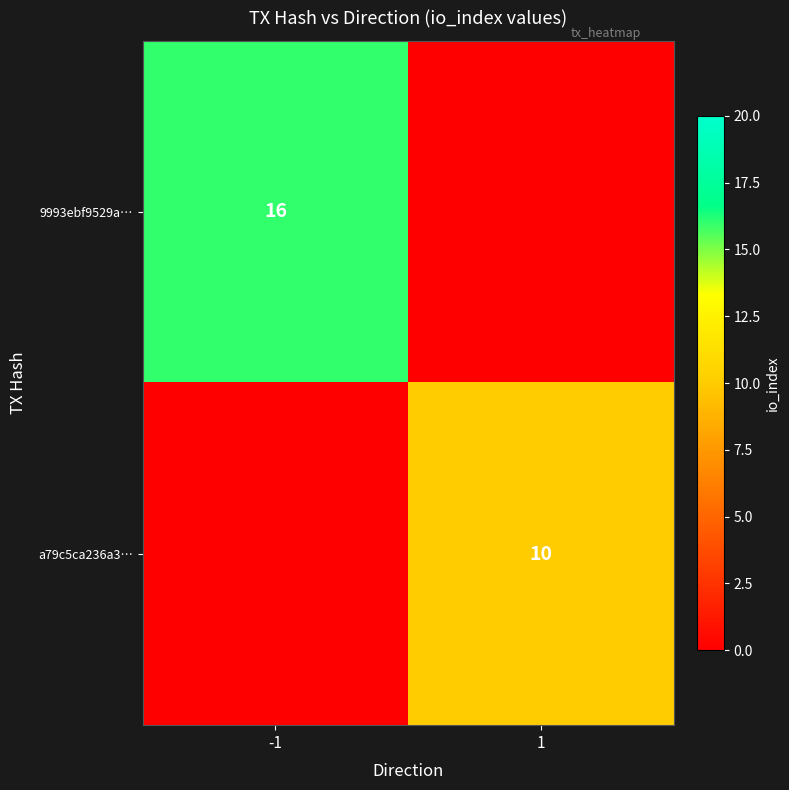

The value of 9993ebf9529a… at -1 is 16. True or false?

True